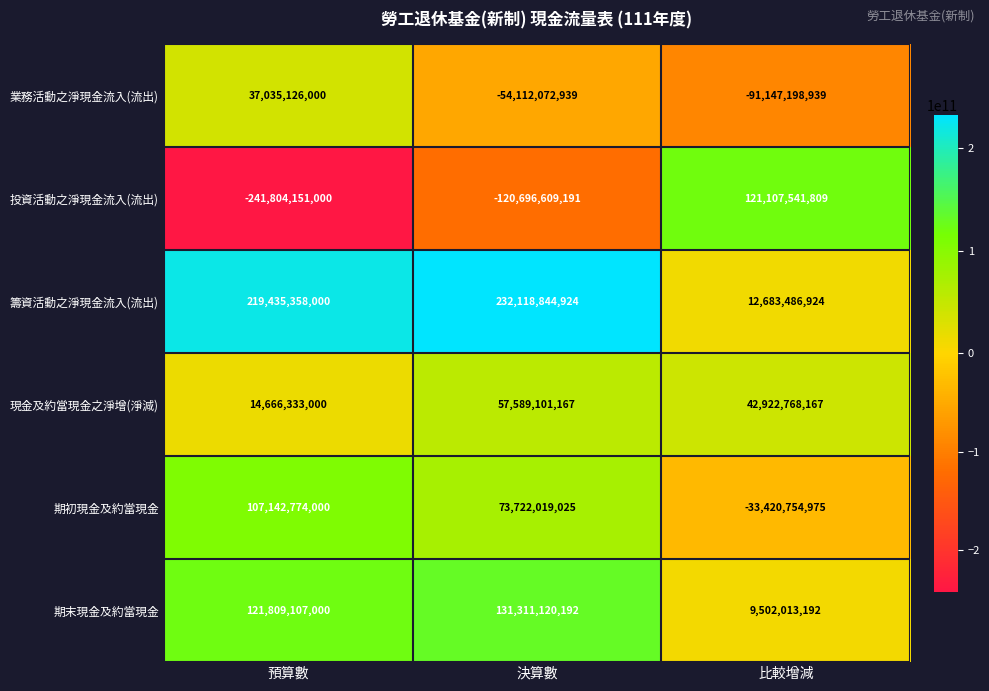

How many 現金及約當現金之淨增(淨減) values are between 14666333000 and 57589101167?

3